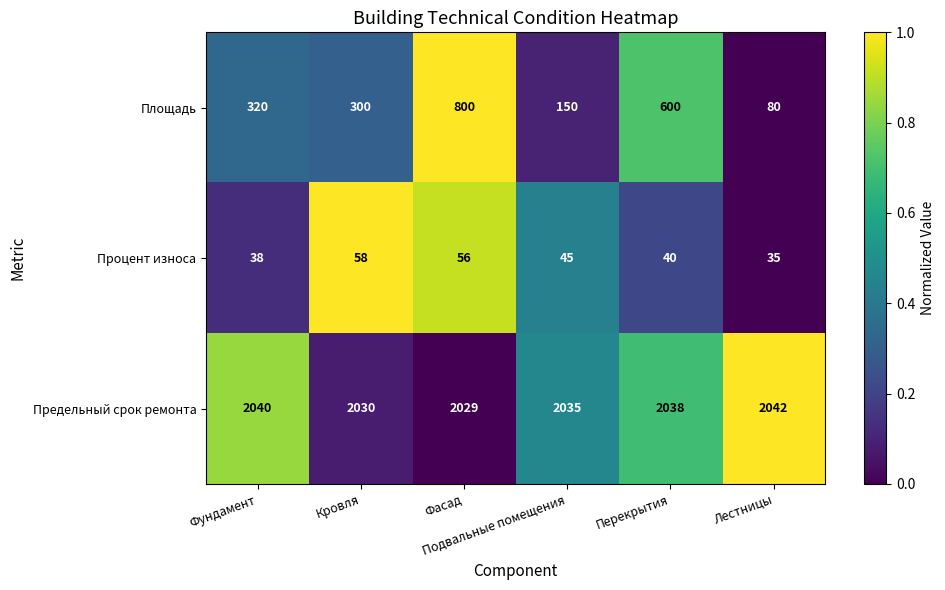

What is the maximum value shown in the chart?

2042